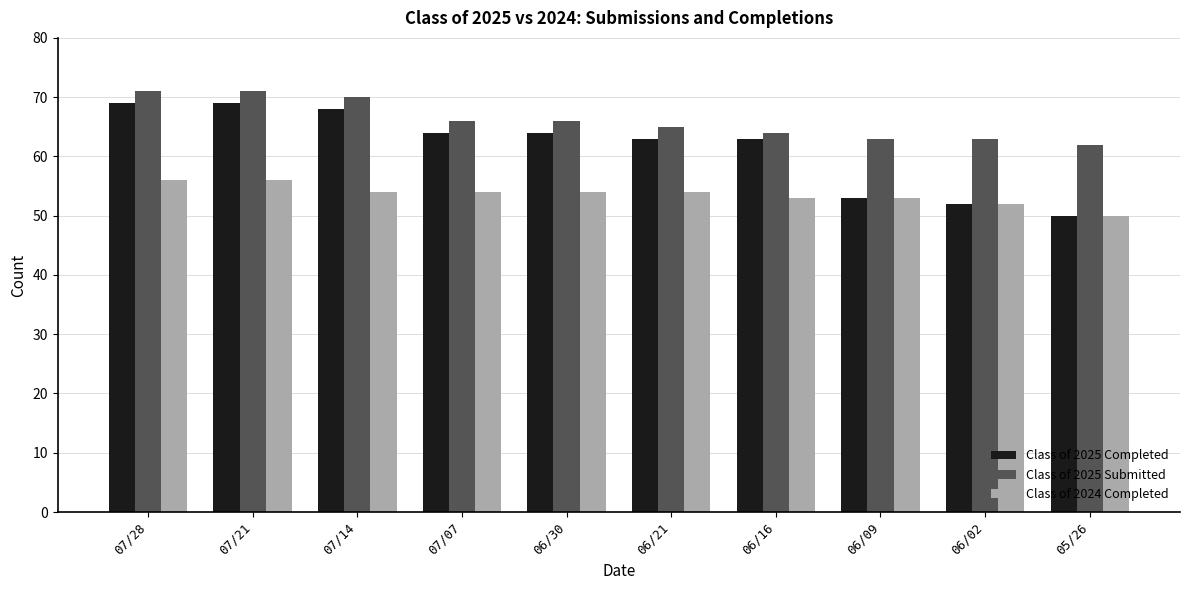

Reading right to left, list all the values displayed in this chart.

Class of 2025 Completed: 50	52	53	63	63	64	64	68	69	69
Class of 2025 Submitted: 62	63	63	64	65	66	66	70	71	71
Class of 2024 Completed: 50	52	53	53	54	54	54	54	56	56